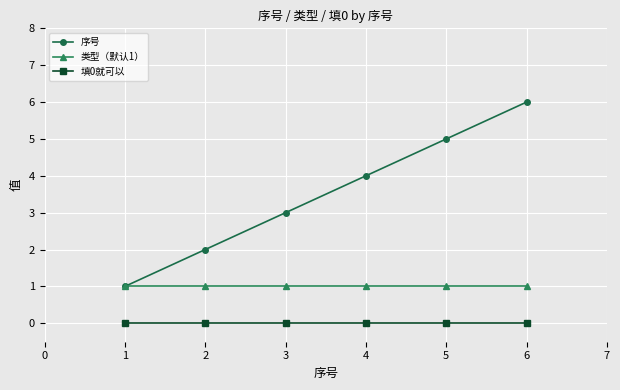

Rank the series by their average value, from highest to lowest.

序号, 类型（默认1）, 填0就可以